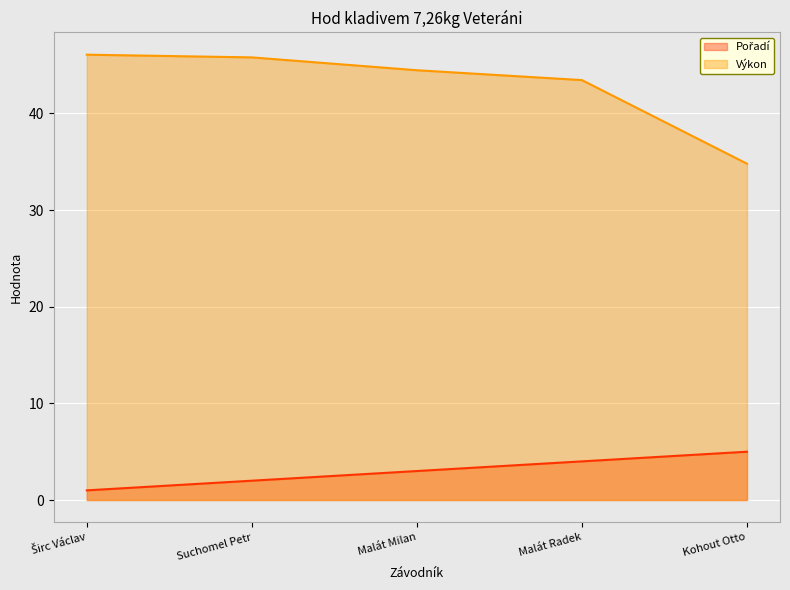

Reading right to left, list all the values displayed in this chart.

Pořadí: 5.0	4.0	3.0	2.0	1.0
Výkon: 34.8	43.5	44.5	45.8	46.1